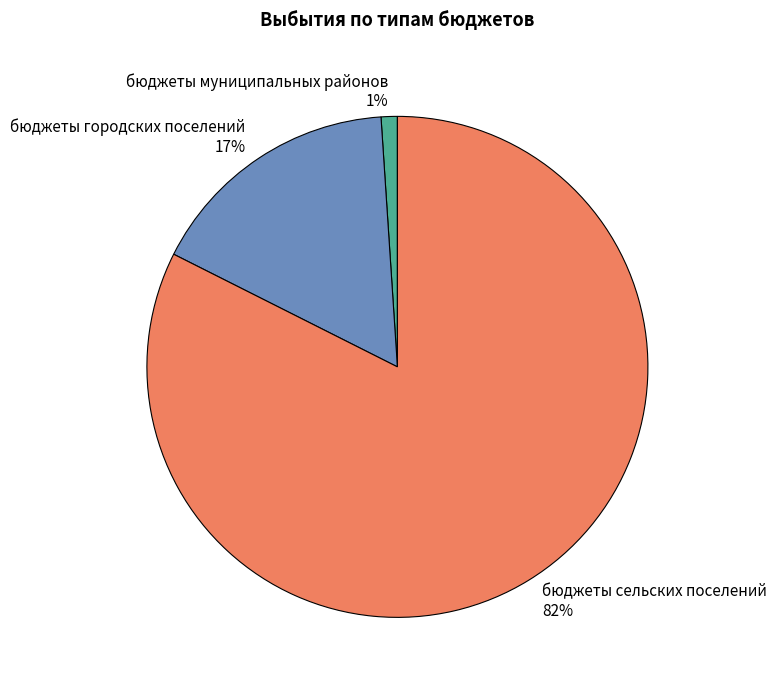

The бюджеты муниципальных районов slice represents 11% of the pie. True or false?

False